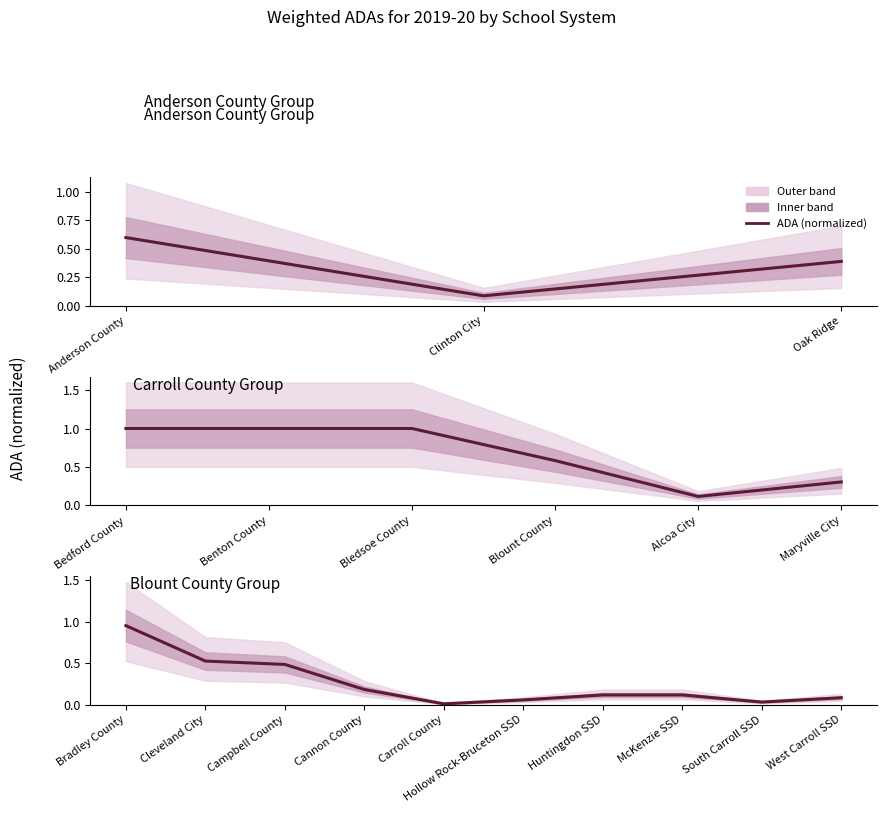

What is the sum of the values at Carroll County and McKenzie SSD?

0.1